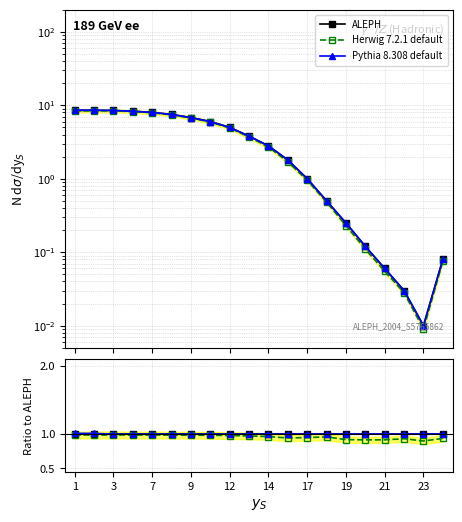

Is it true that Pythia 8.308 default equals 1.6 at 9?

False